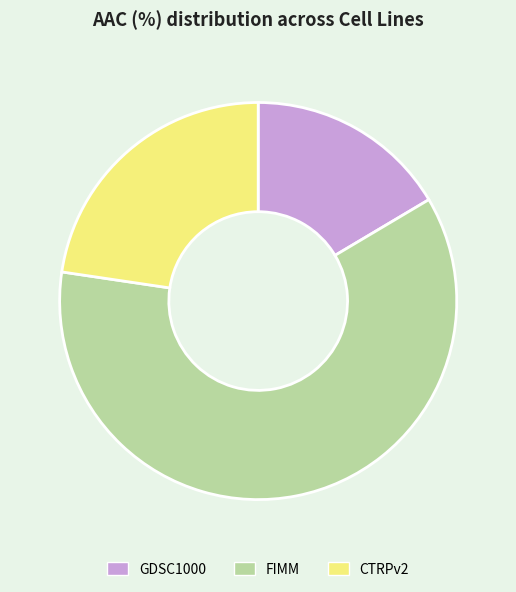

Does any single category account for the majority?

Yes